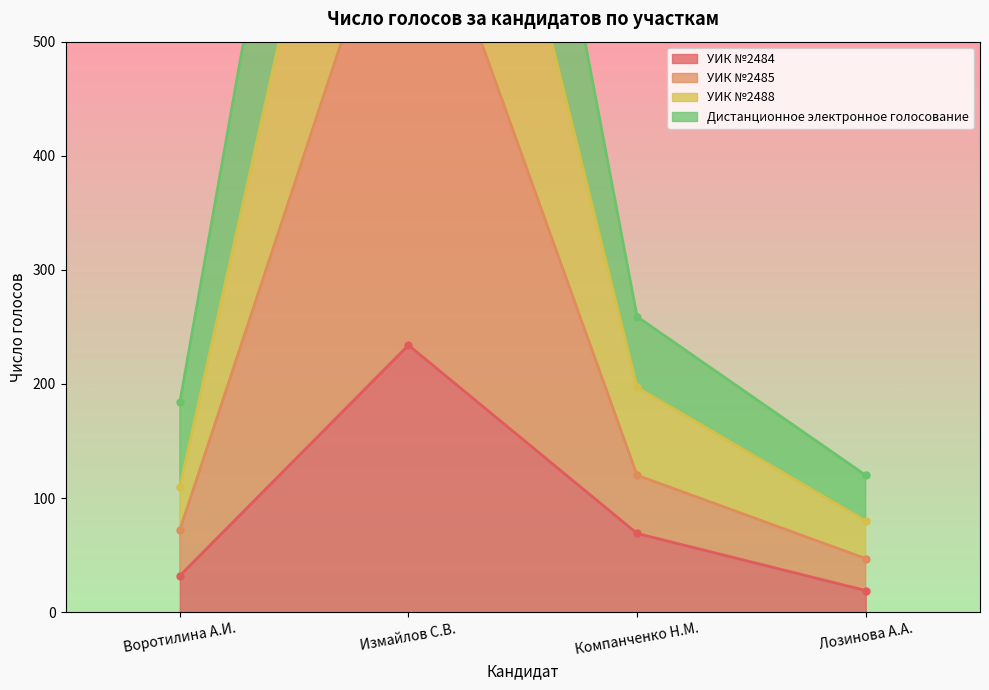

How many interior local peaks does the УИК №2488 series have?

1